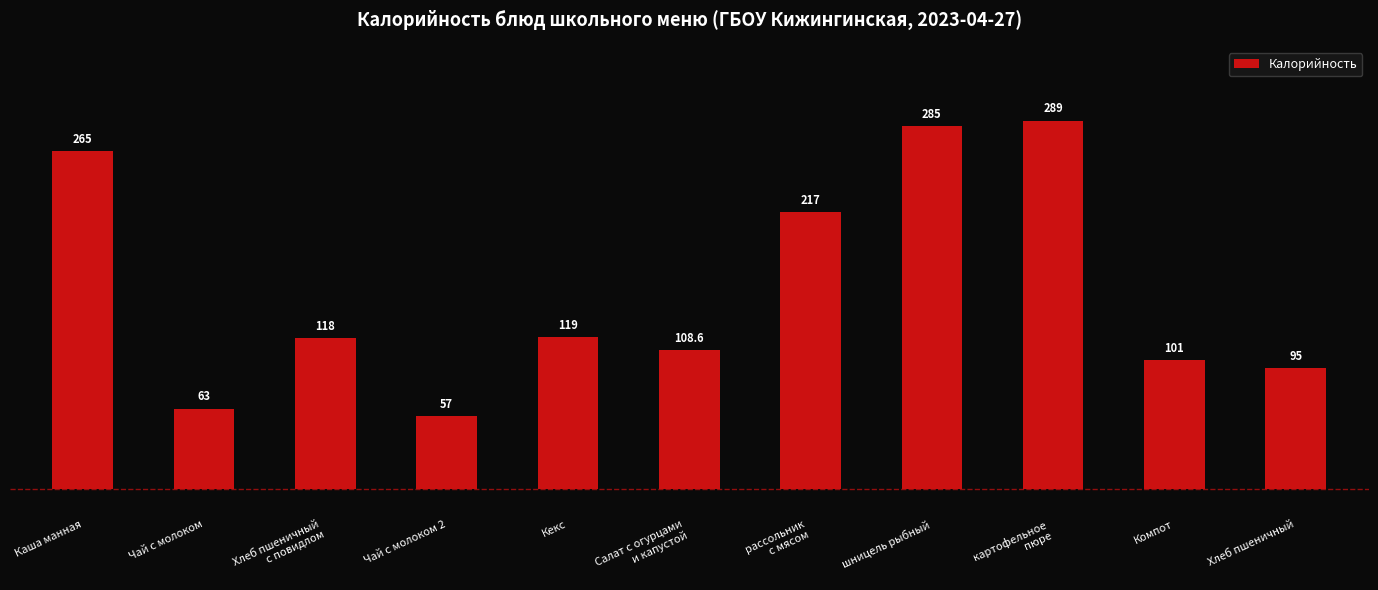

What is the label of the 2nd bar from the right?

Компот